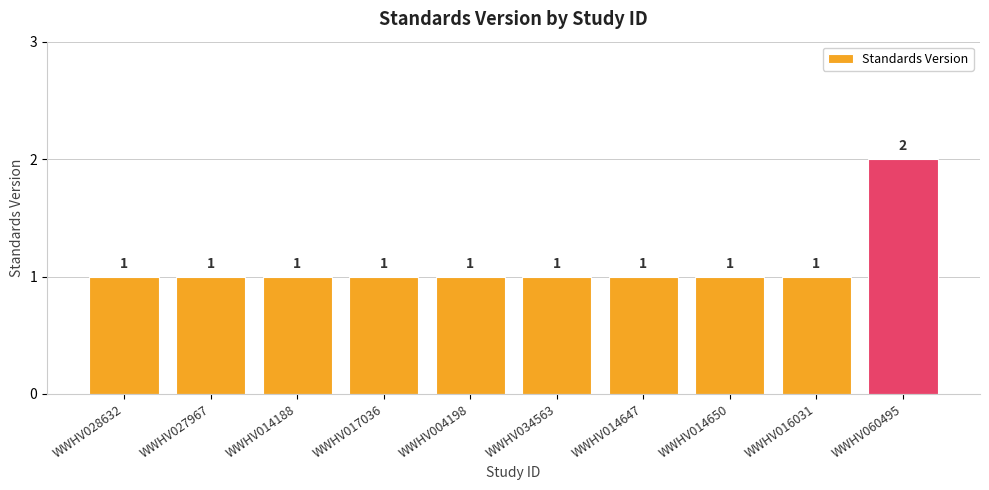

What is the maximum value shown in the chart?

2